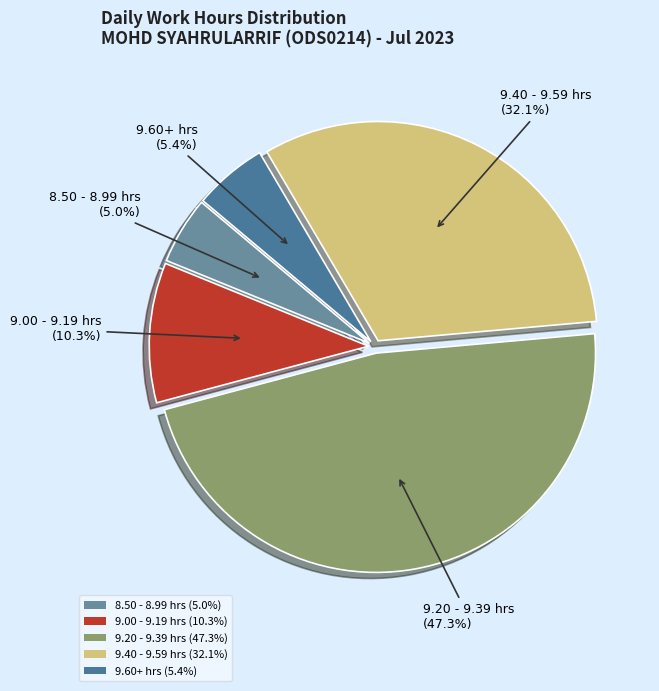

What is the largest slice in the pie chart?

9.20 - 9.39 hrs (47.3%)